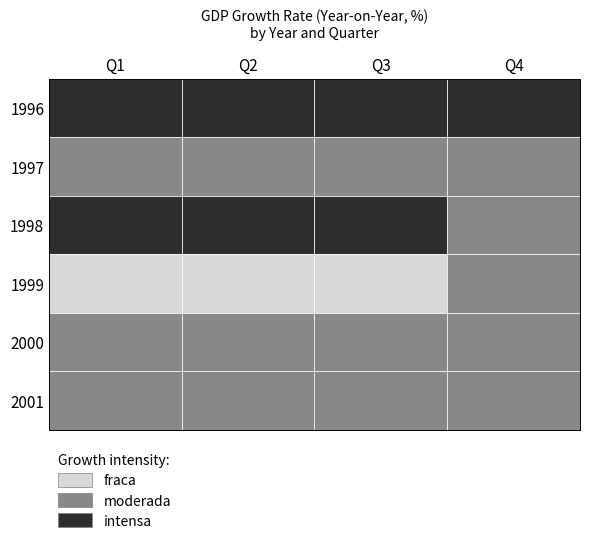

Reading left to right, what are all the values shown in this chart?

1996: Q1=116.7	Q2=115.4	Q3=113.6	Q4=113.2
1997: Q1=107.6	Q2=107.5	Q3=107.5	Q4=108.2
1998: Q1=109.8	Q2=111.6	Q3=110.5	Q4=106.7
1999: Q1=104.1	Q2=103.9	Q3=103.1	Q4=106.7
2000: Q1=106.7	Q2=105.9	Q3=106.5	Q4=105.5
2001: Q1=107.9	Q2=107.4	Q3=107.7	Q4=108.7